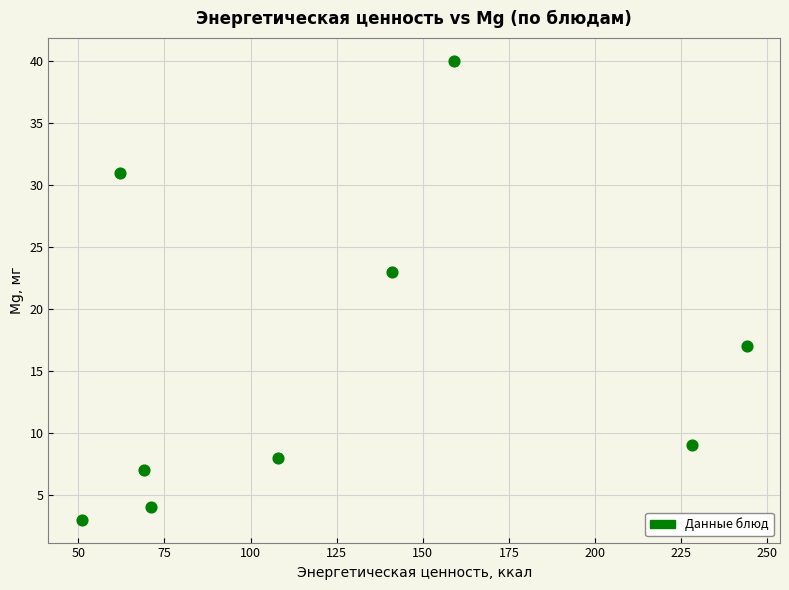

What Y value in the scatter plot is closest to 21?

23